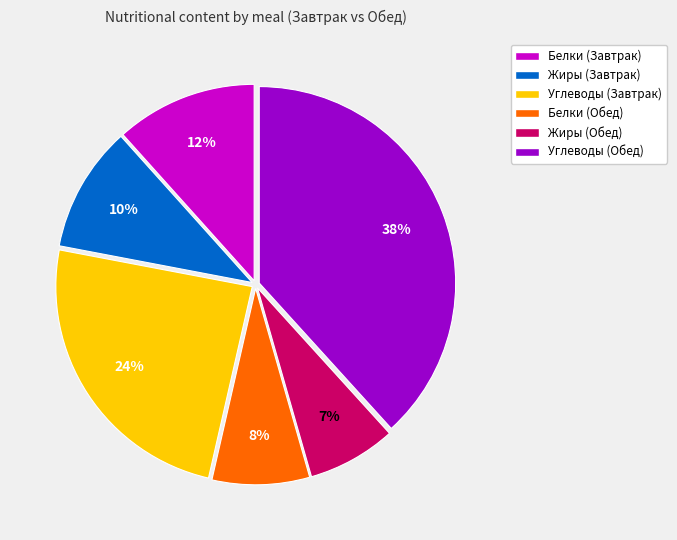

Does Белки (Завтрак) account for over 50% of the chart?

No